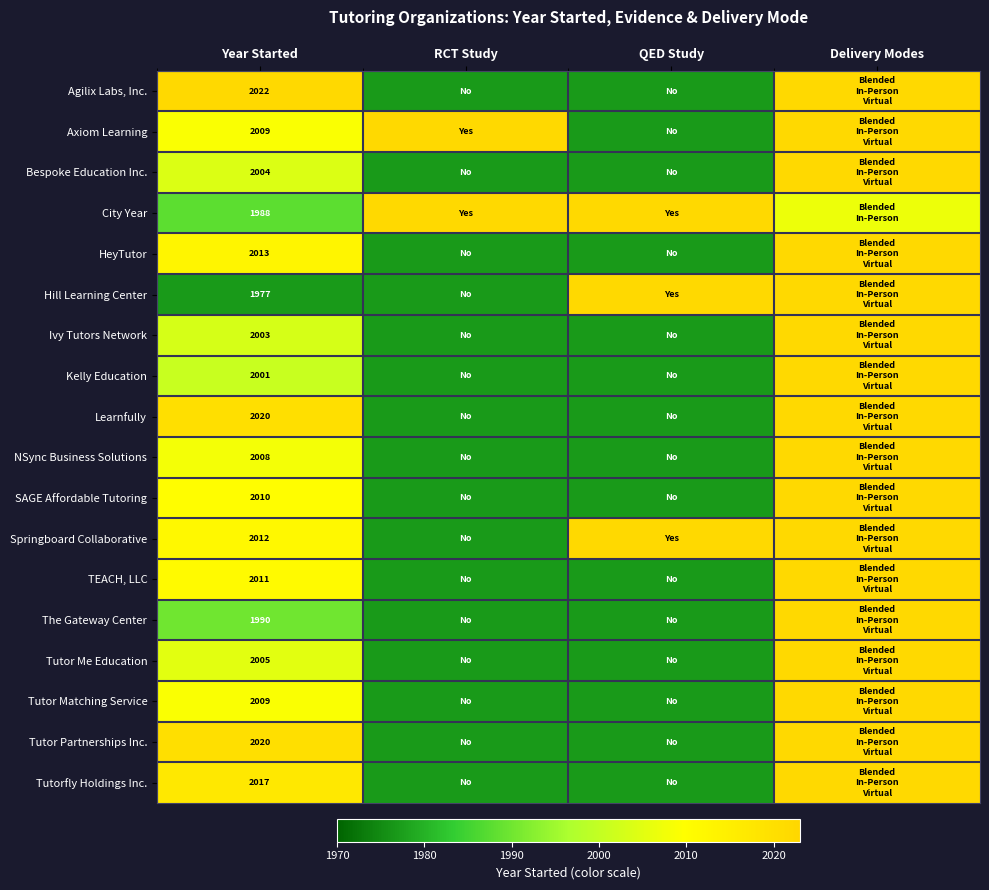

The Tutorfly Holdings Inc. series shows 3113 at Year Started. True or false?

False